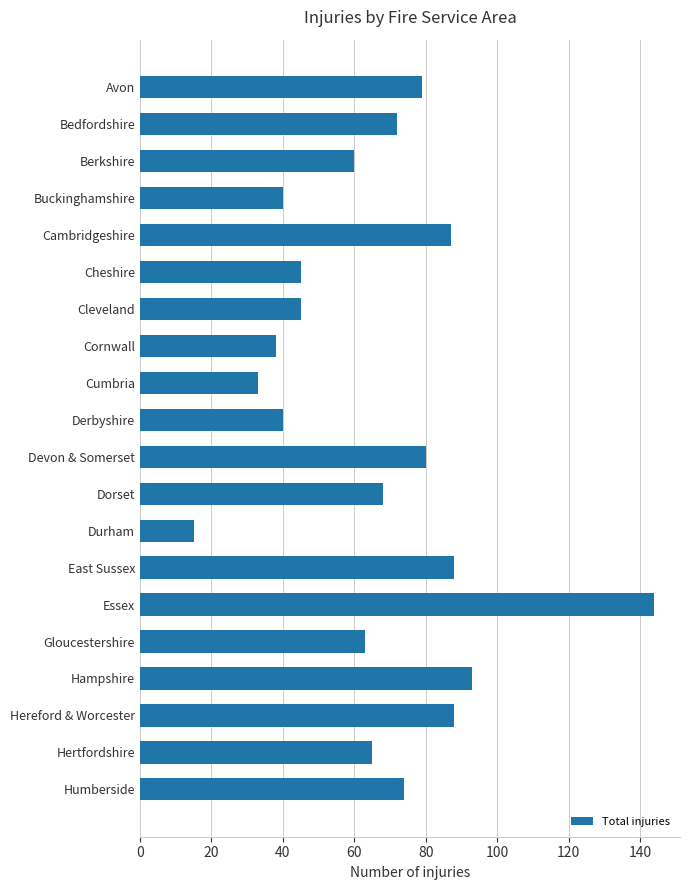

What is the minimum value shown in the chart?

15